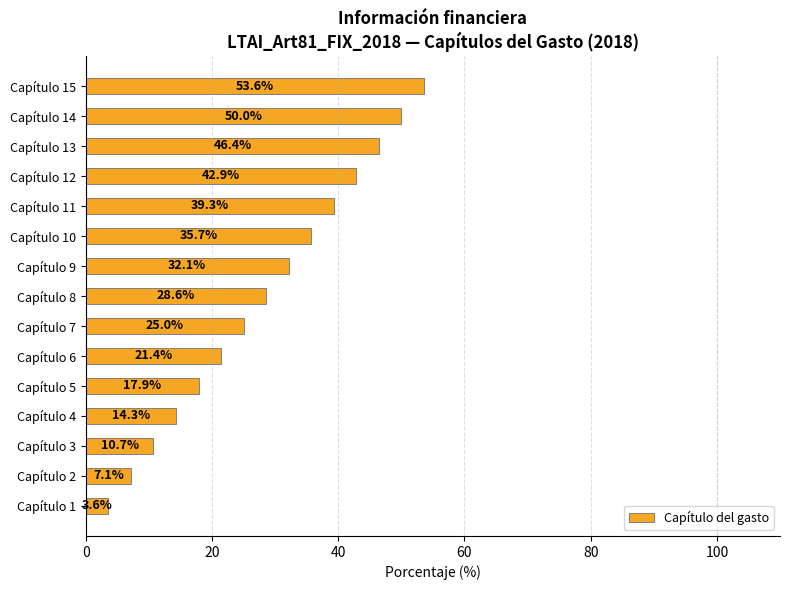

What is the average value?

28.6